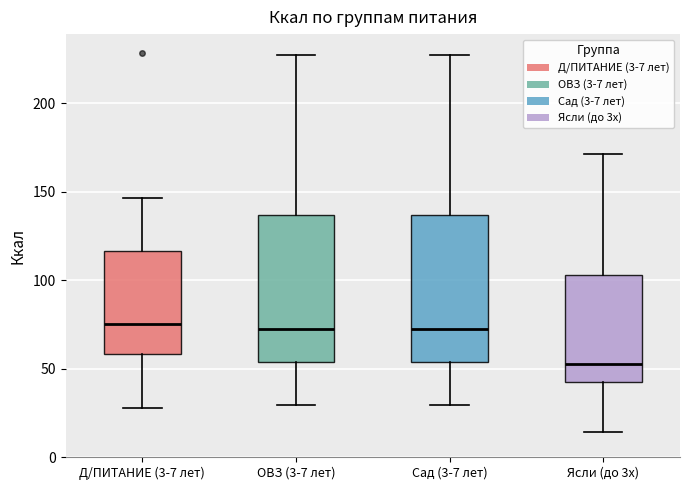

Where does the upper whisker of the box for Ясли (до 3х) end on the y-axis? The values are not printed on the chart, so give them approximately, as read against the axis.

170